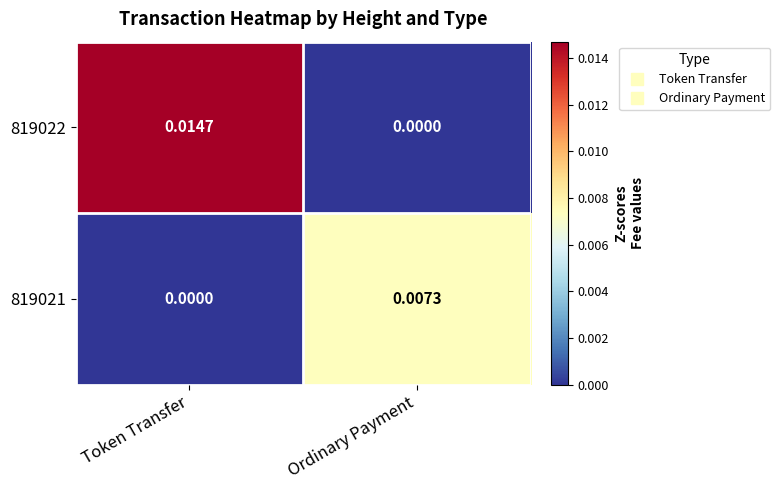

Which series has the widest spread of values?

819022